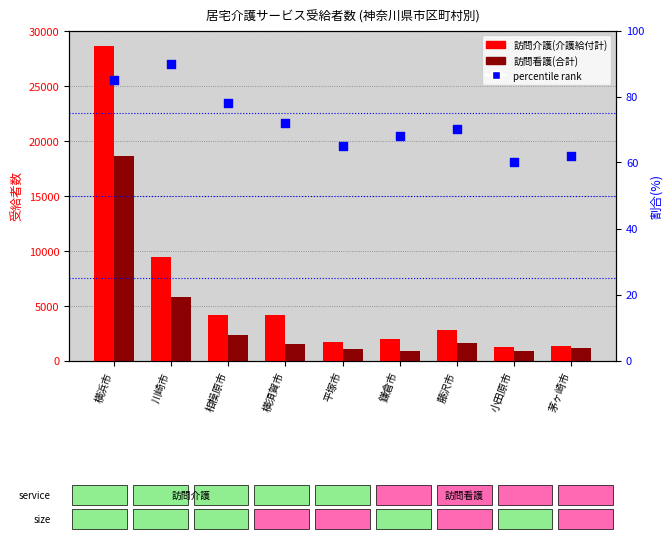

At how many categories does at least one series exceed 8639?

2